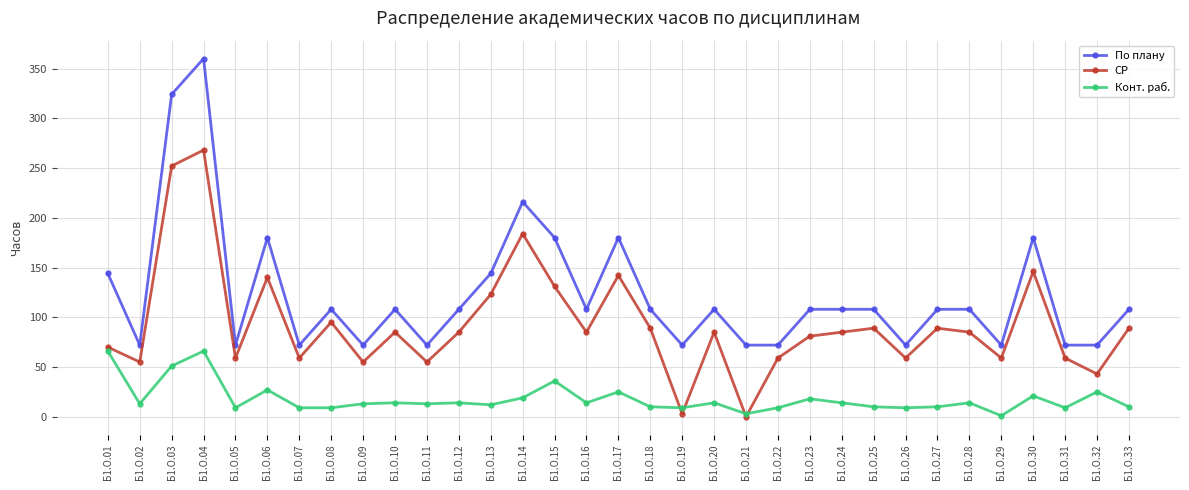

At Б1.О.26, list the series in order from largest to smallest.

По плану, СР, Конт. раб.